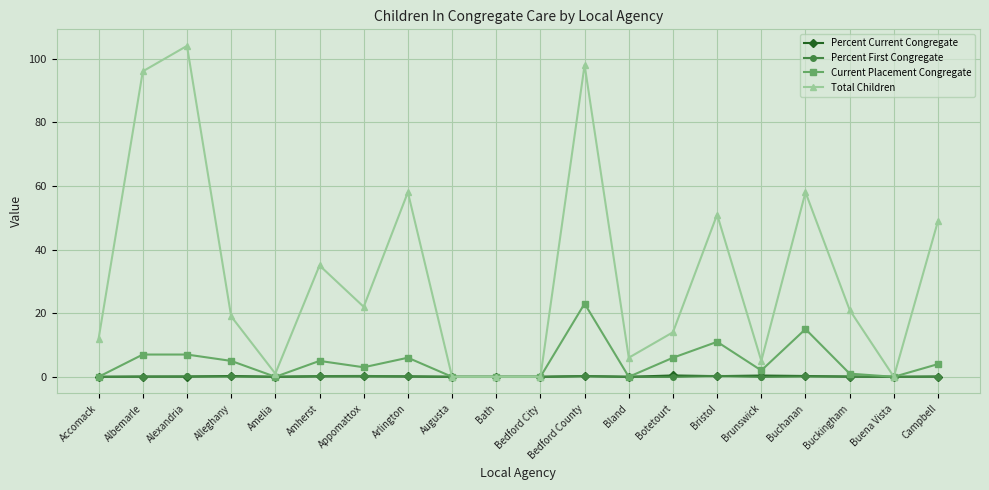

What is the label of the 18th point from the left?

Buckingham